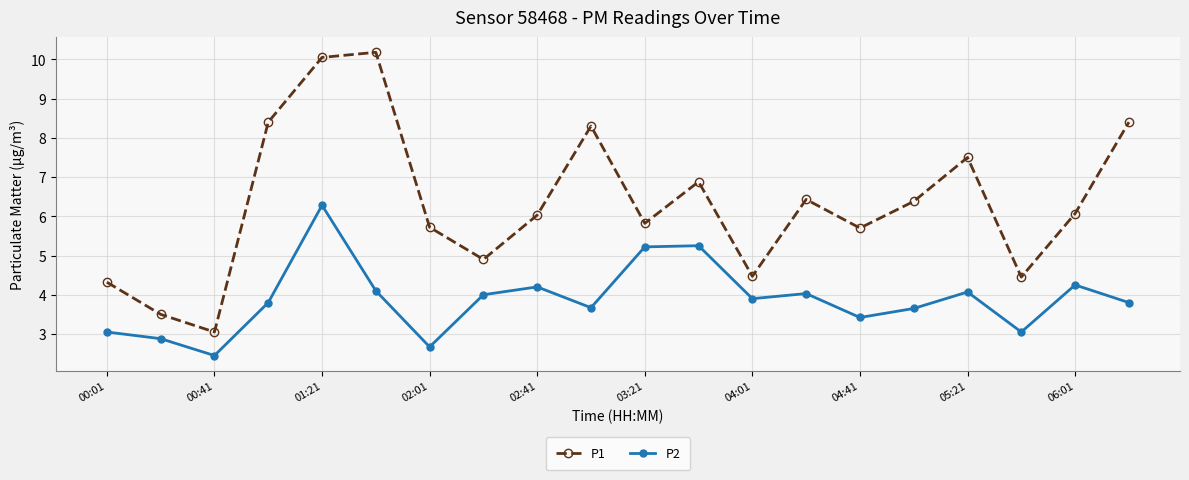

True or false: P1 and P2 intersect in this chart.

False